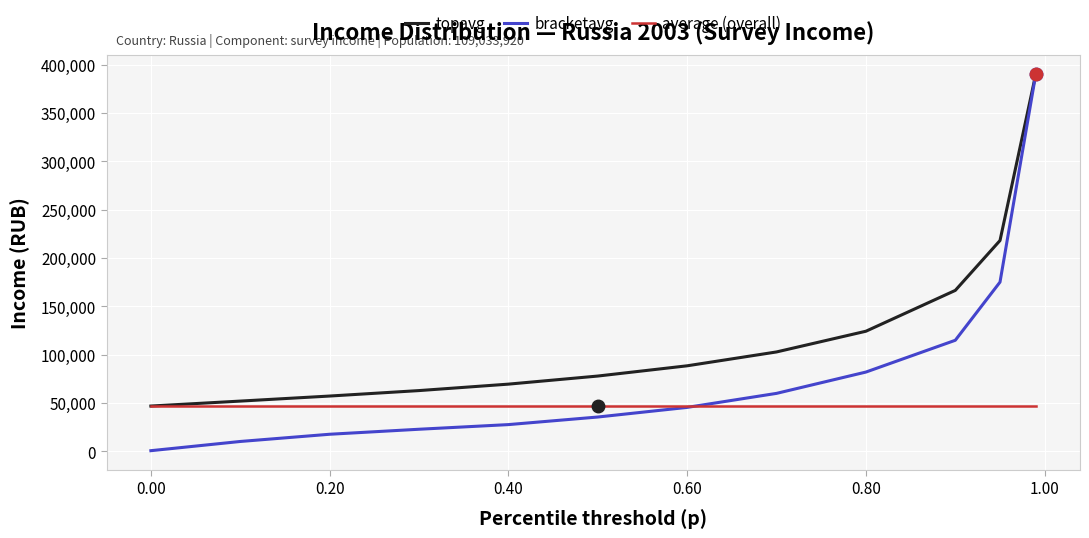

What is the maximum value shown in the chart?

389974.0